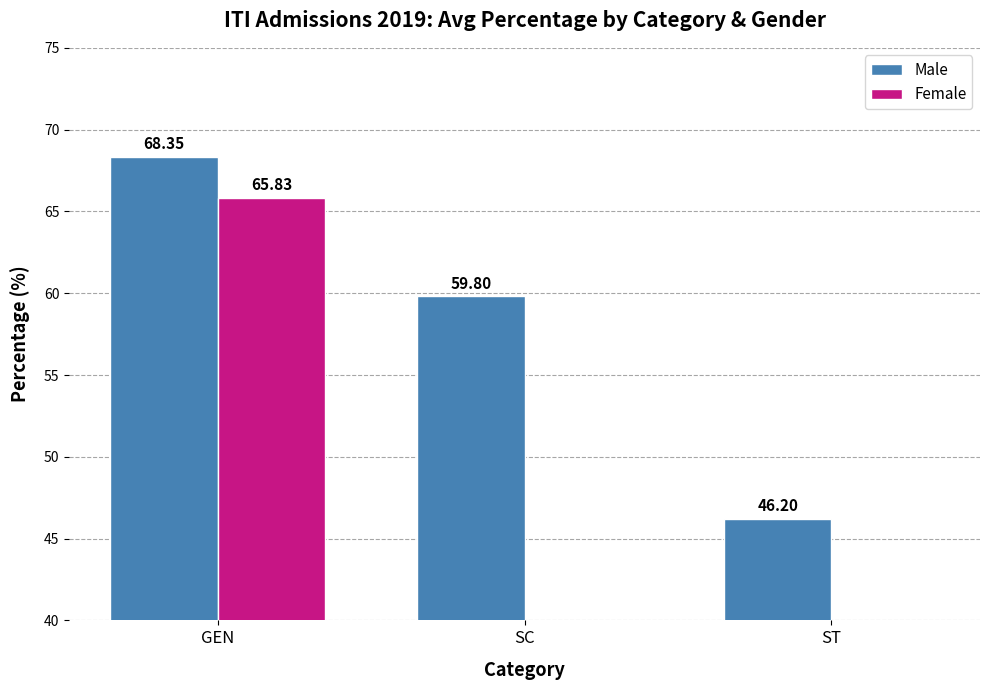

How many groups of bars are there?

3